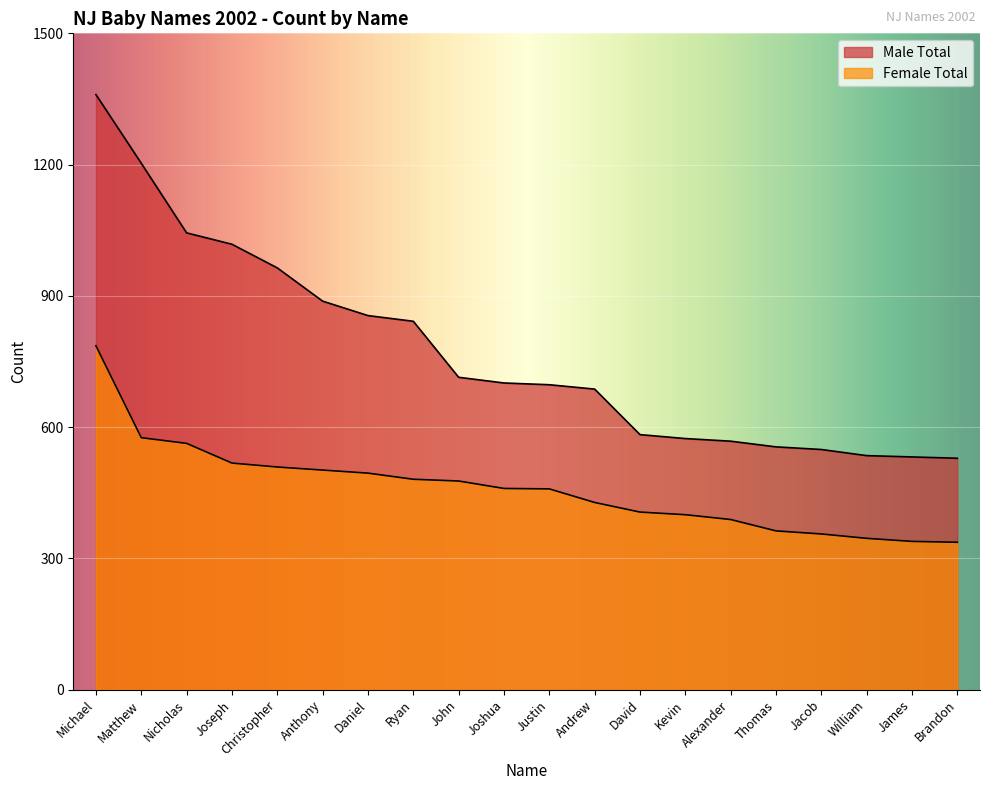

Which series has the widest spread of values?

Male Total